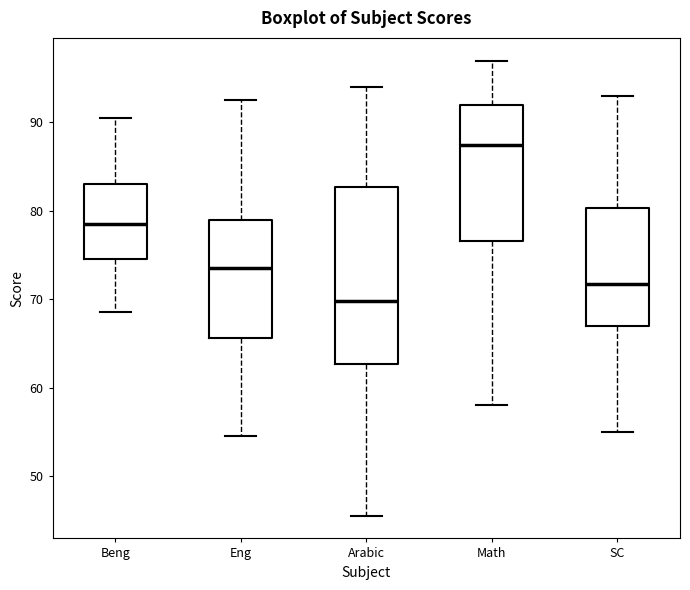

Reading left to right, read every box against the y-axis: the position of its median line, the range the box covers, and the ends of its whiskers. The values are not printed on the chart, so give them approximately, as read against the axis.

Beng: median 79, box 75 to 83, whiskers 69 to 91
Eng: median 74, box 66 to 79, whiskers 55 to 93
Arabic: median 70, box 63 to 83, whiskers 46 to 94
Math: median 88, box 77 to 92, whiskers 58 to 97
SC: median 72, box 67 to 80, whiskers 55 to 93